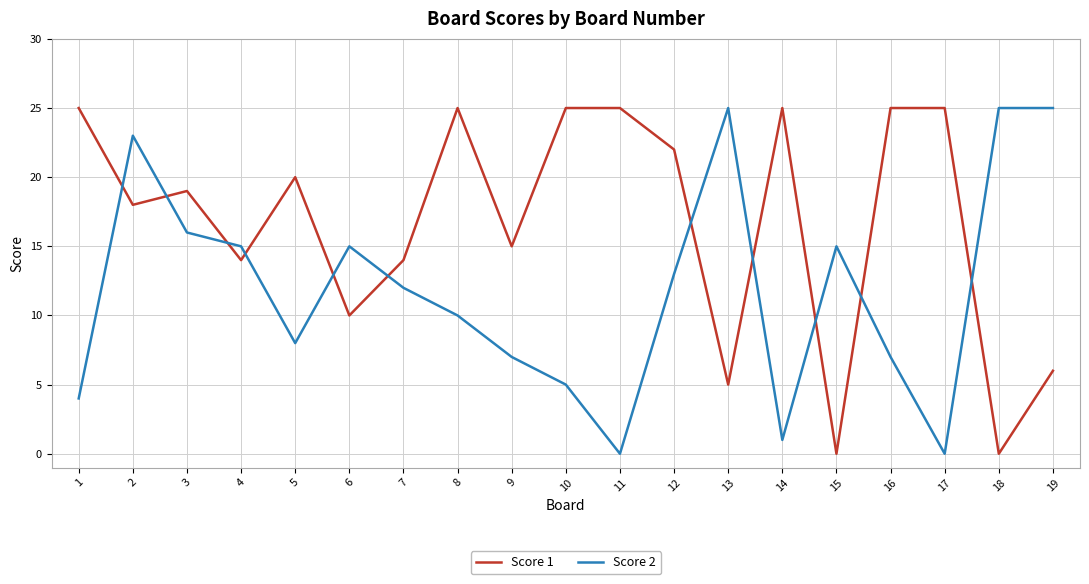

True or false: Score 2 has a value of 5 at 10.

True